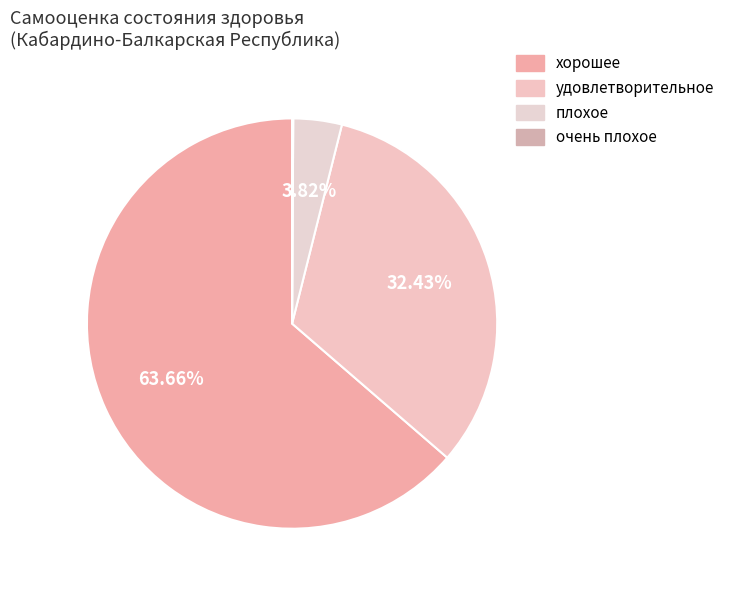

Which slice is the largest?

хорошее